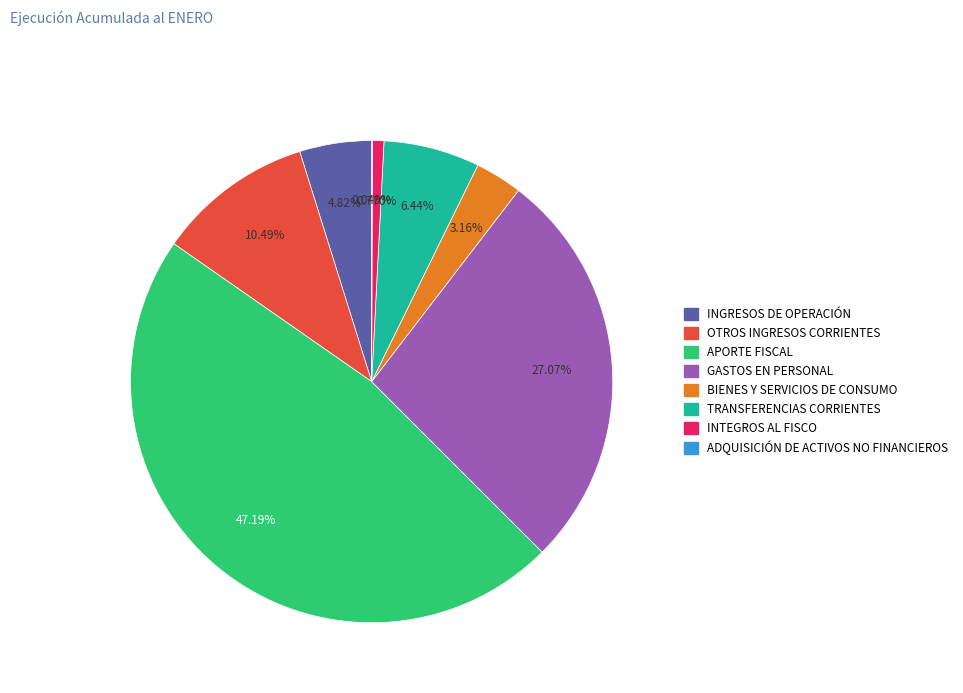

To the nearest percent, what is the difference between the GASTOS EN PERSONAL and INGRESOS DE OPERACIÓN slice percentages?

22%